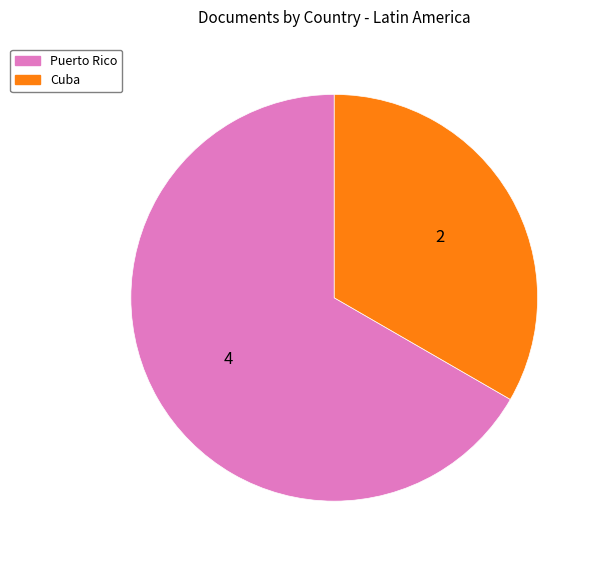

Which category has the smallest portion of the pie?

Cuba